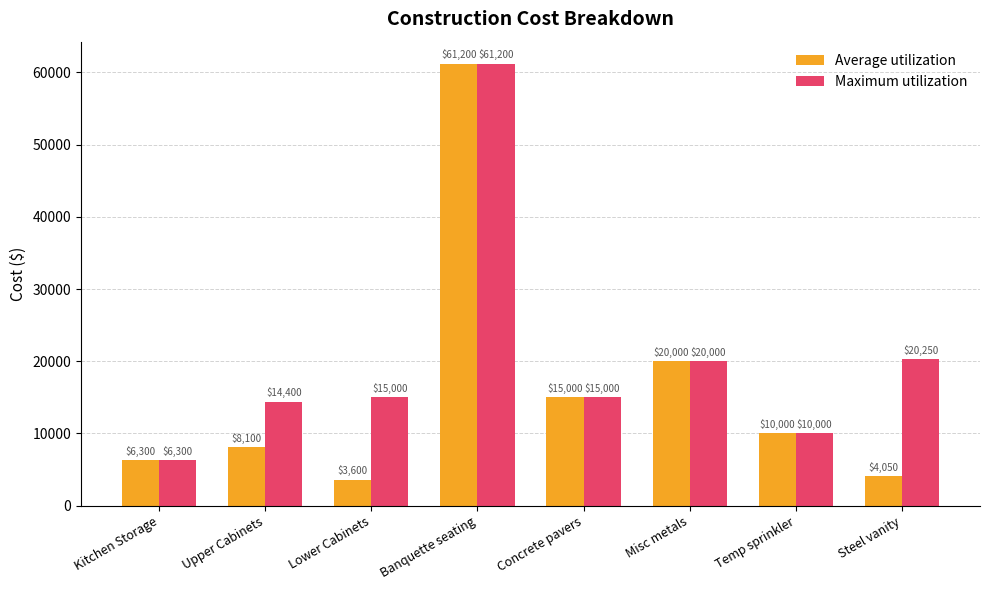

How many categories are shown in the chart?

8